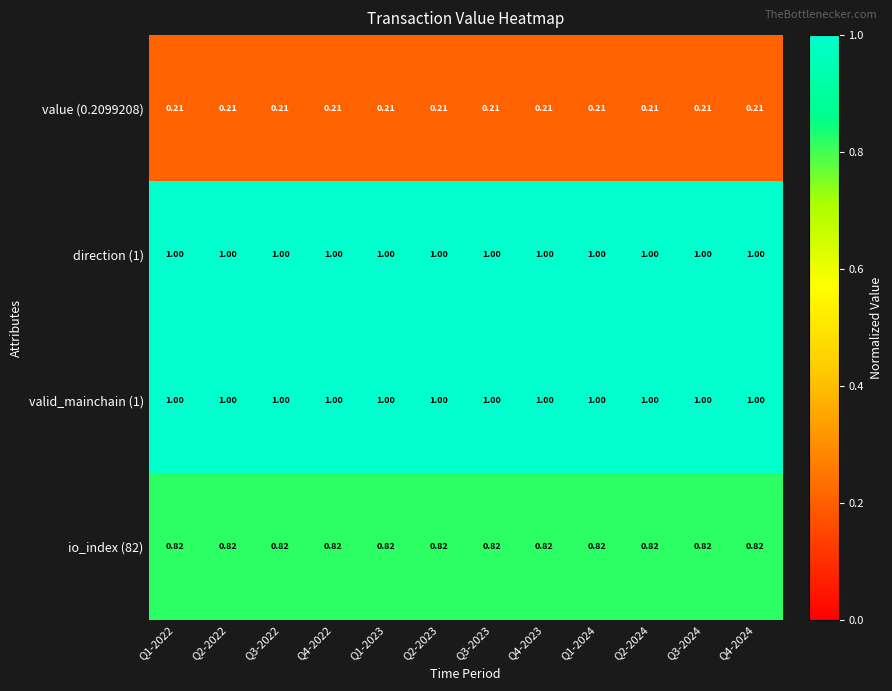

Is the value of io_index (82) at Q3-2022 greater than the value of value (0.2099208) at Q4-2023?

Yes